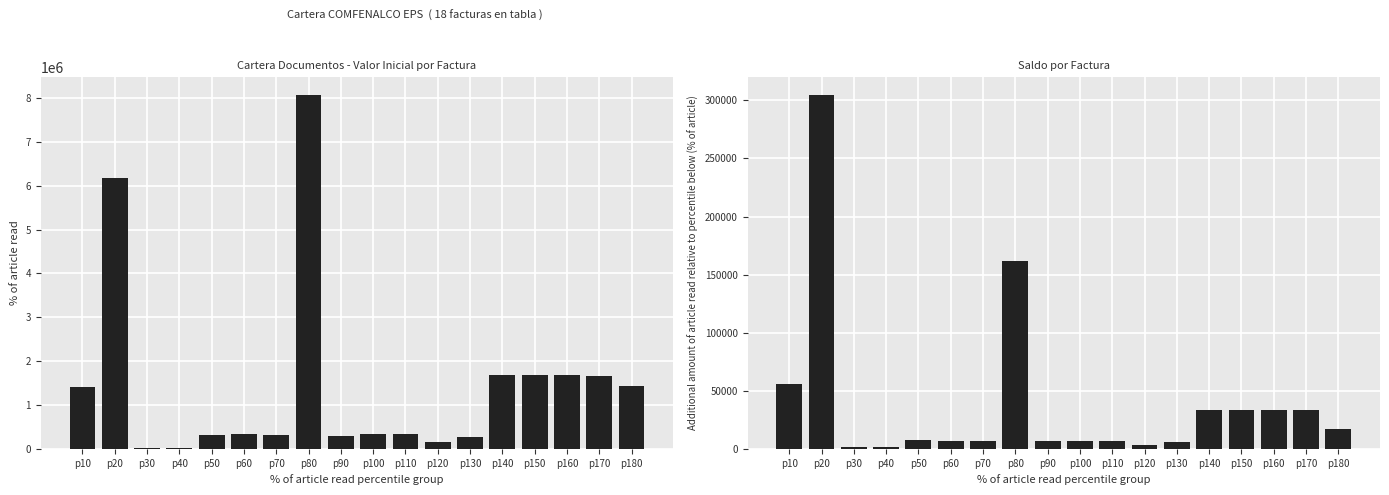

Which category has the lowest value across all series?

p30